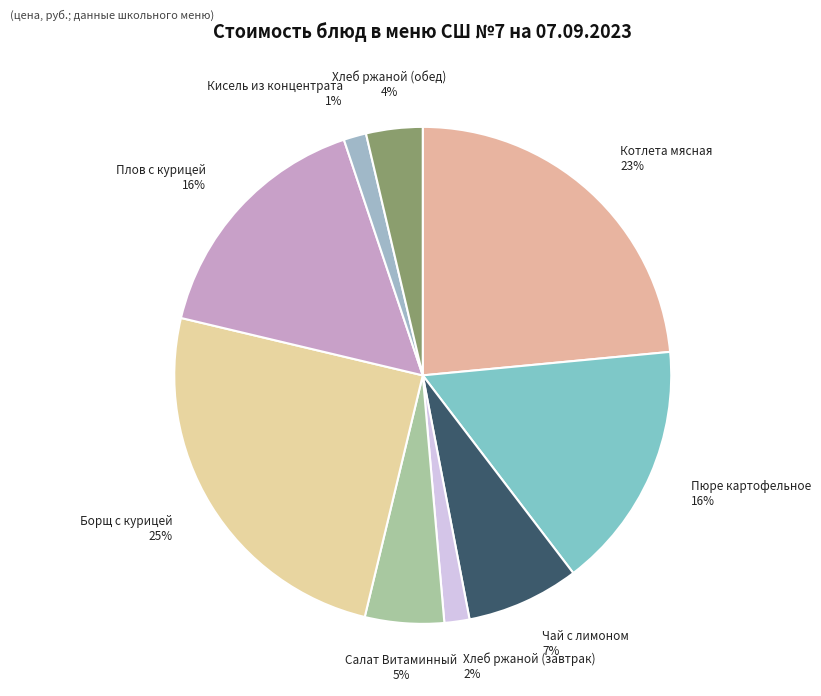

The Кисель из концентрата slice represents 11% of the pie. True or false?

False